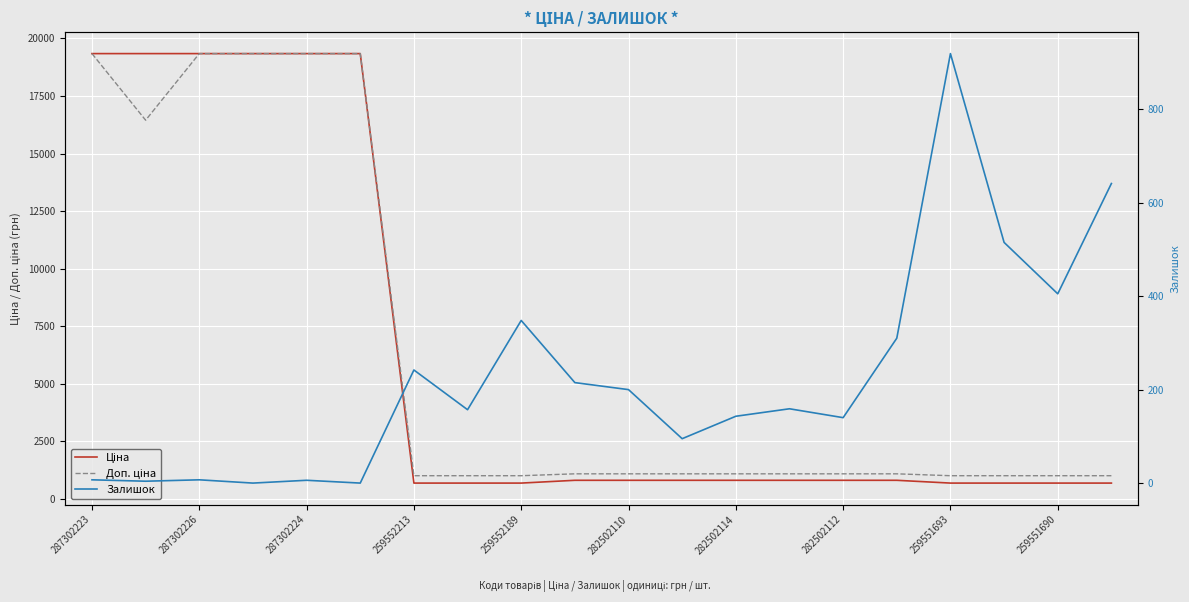

True or false: Доп. ціна and Залишок intersect in this chart.

False